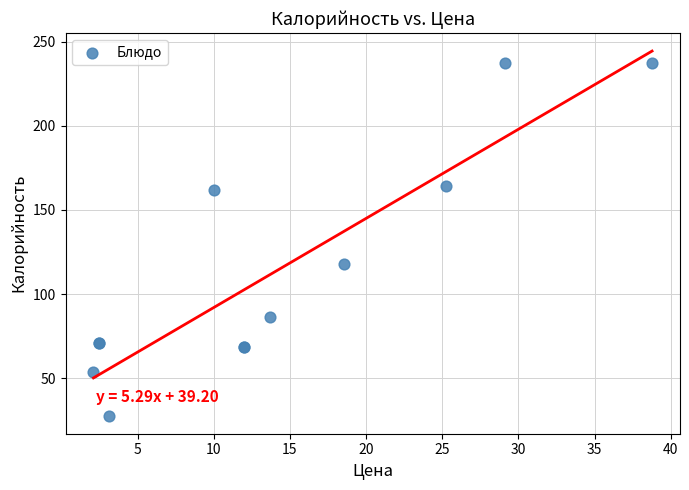

What Y value in the scatter plot is closest to 132?

118.2